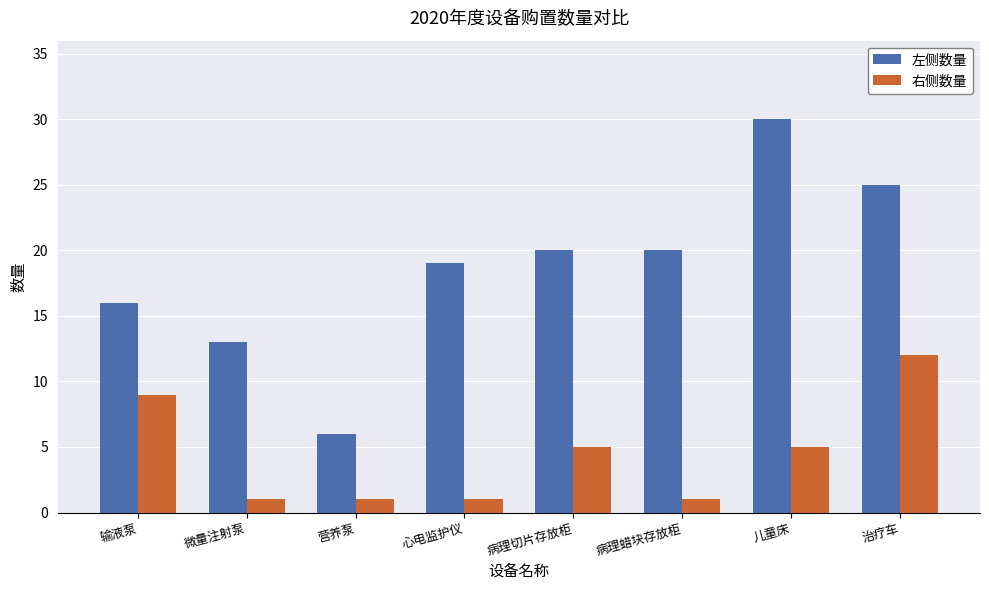

How many series are shown in this chart?

2